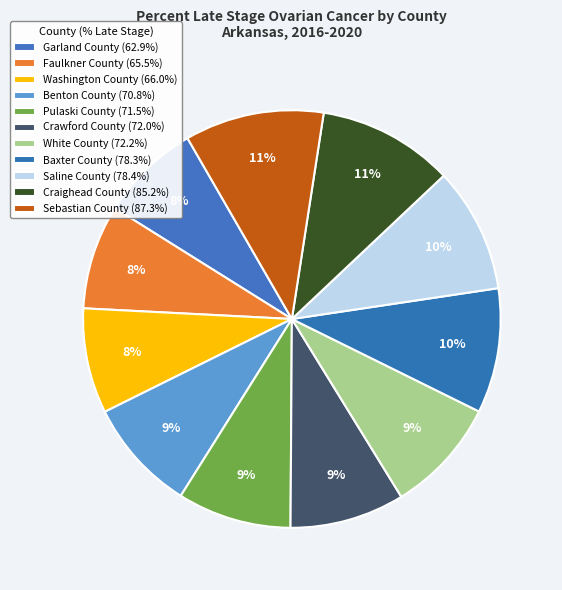

How many segments does this pie chart have?

11